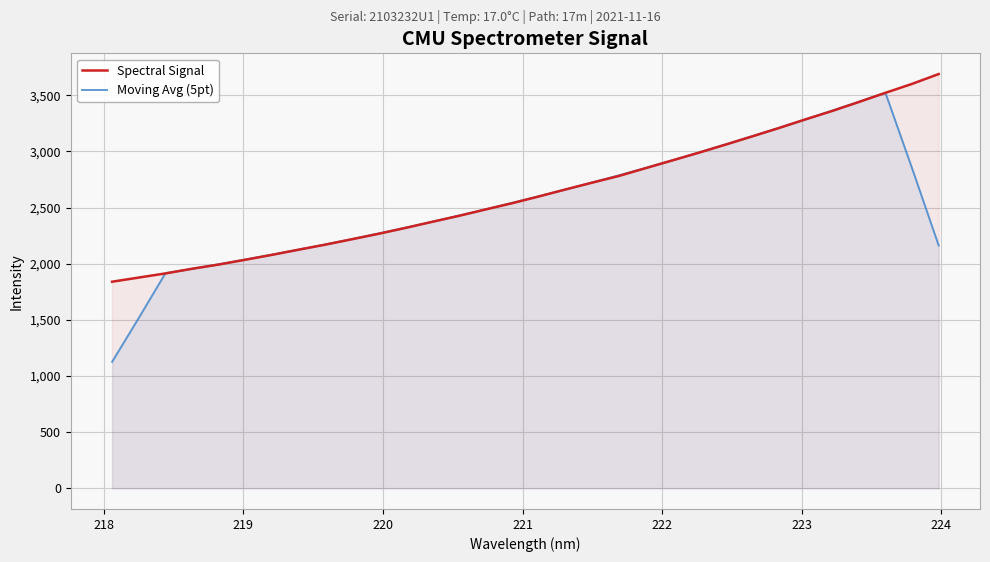

What is the maximum value for Spectral Signal?

3689.3